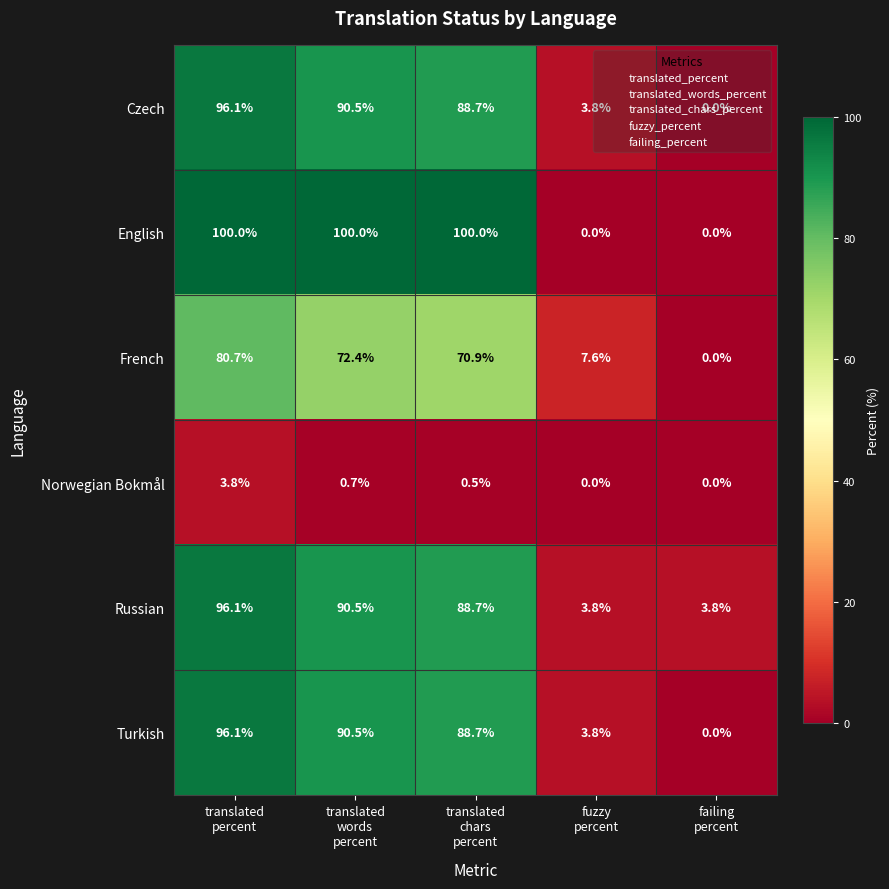

How many English values are between 0 and 100?

5